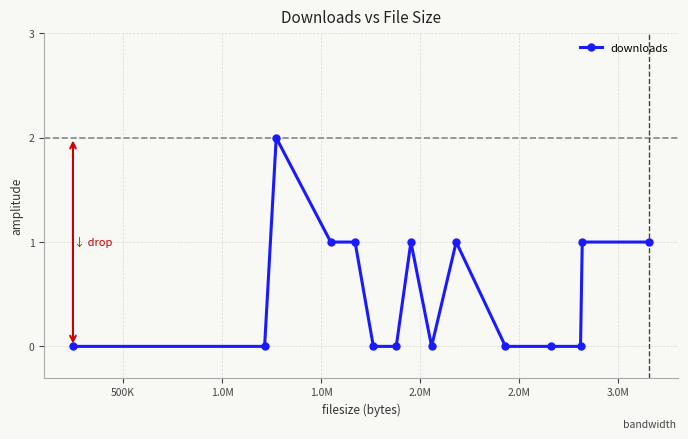

Reading left to right, transcribe all the data shown in this chart.

0	0	2	1	1	0	0	1	0	1	0	0	0	1	1